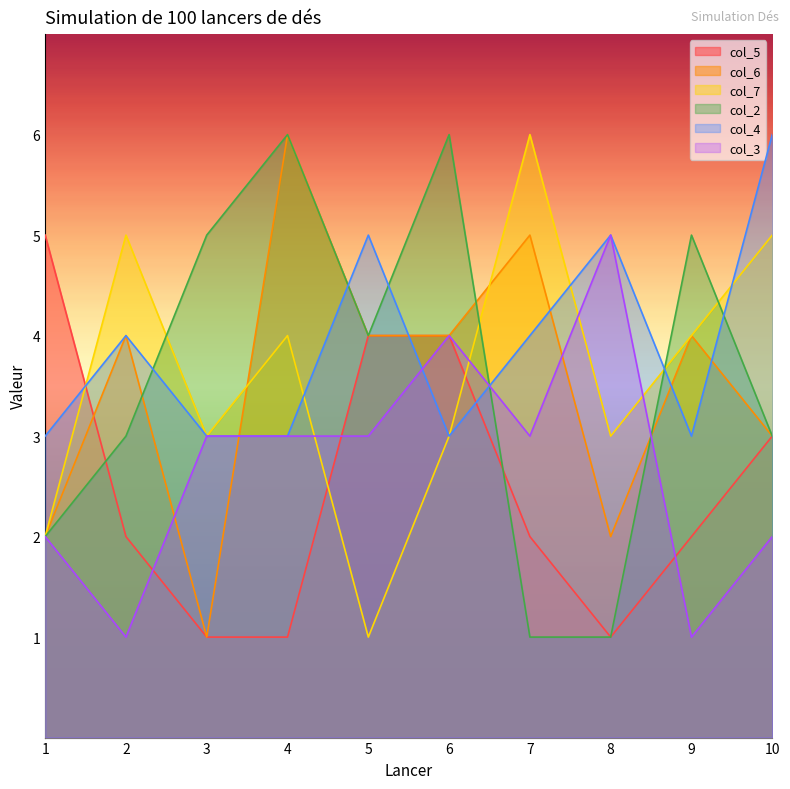

What is the difference between the col_5 values at 3 and 7?

1